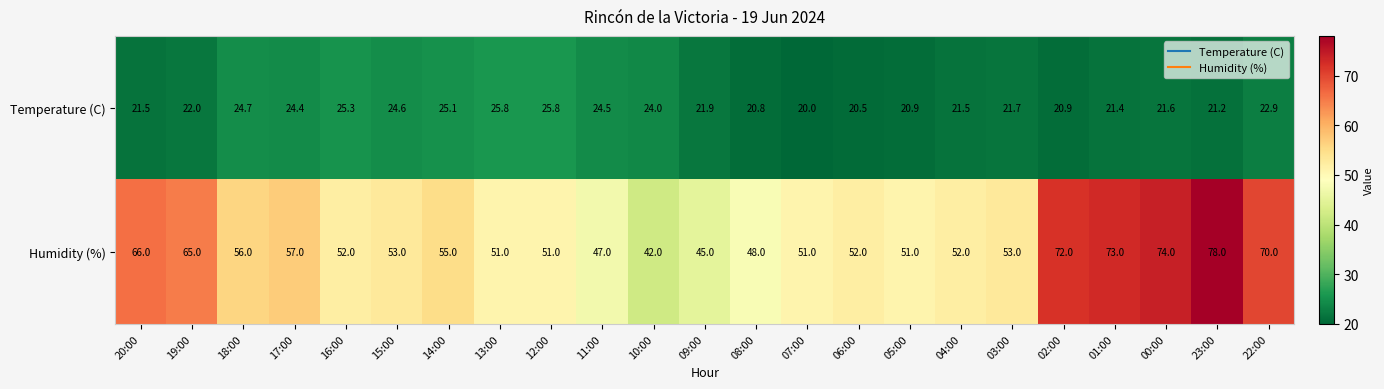

At 00:00, list the series in order from largest to smallest.

Humidity (%), Temperature (C)